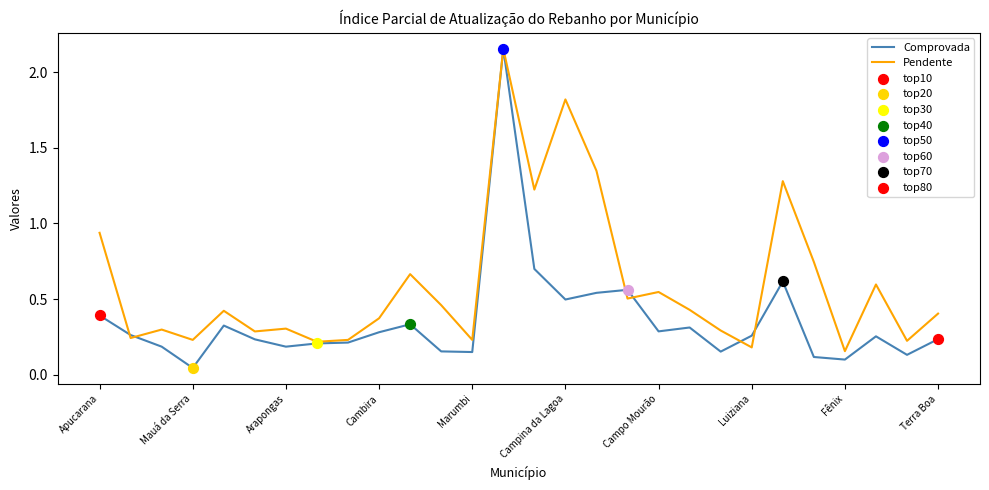

Which series has the widest spread of values?

Comprovada